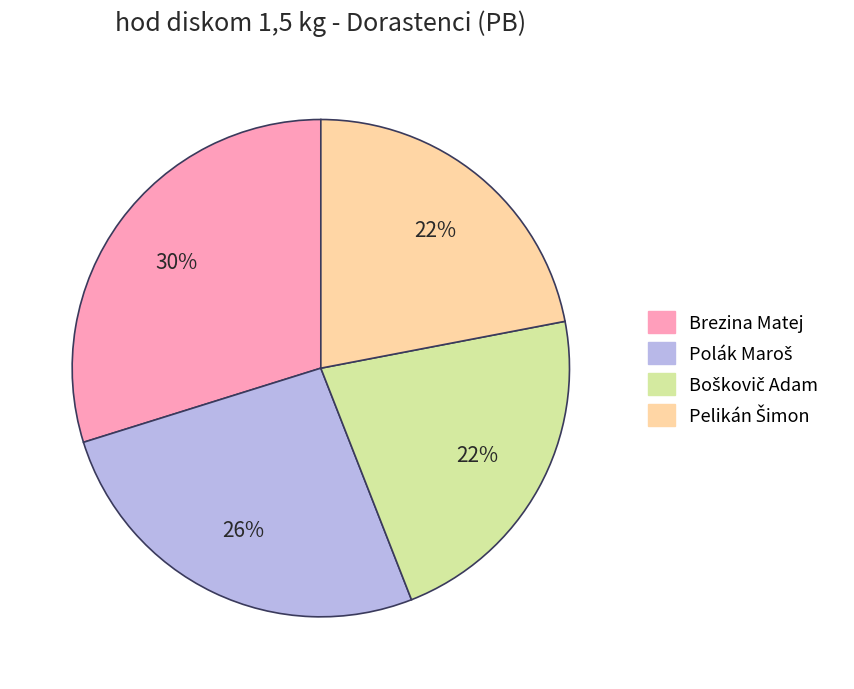

Is it true that Brezina Matej is 30% of the pie?

True